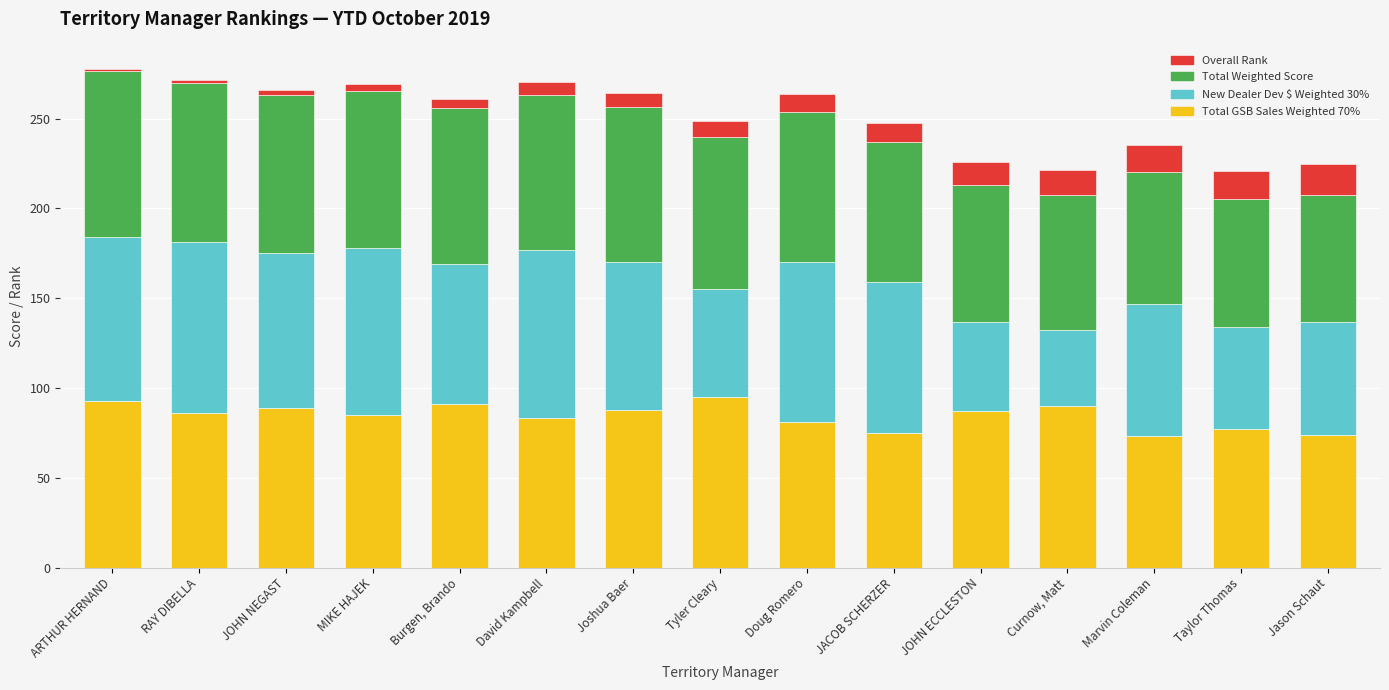

How many series are shown in this chart?

4